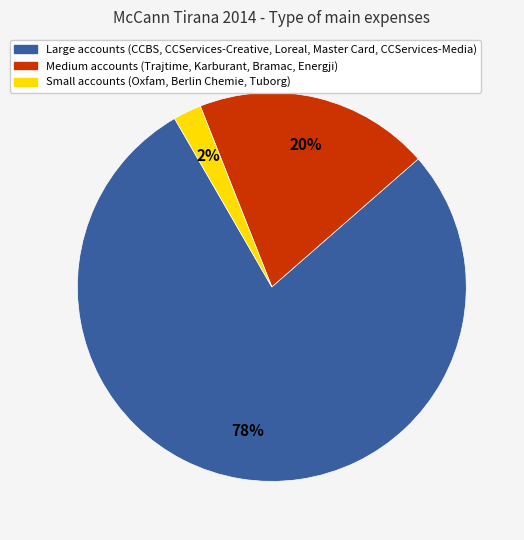

Is there a majority slice in this chart?

Yes